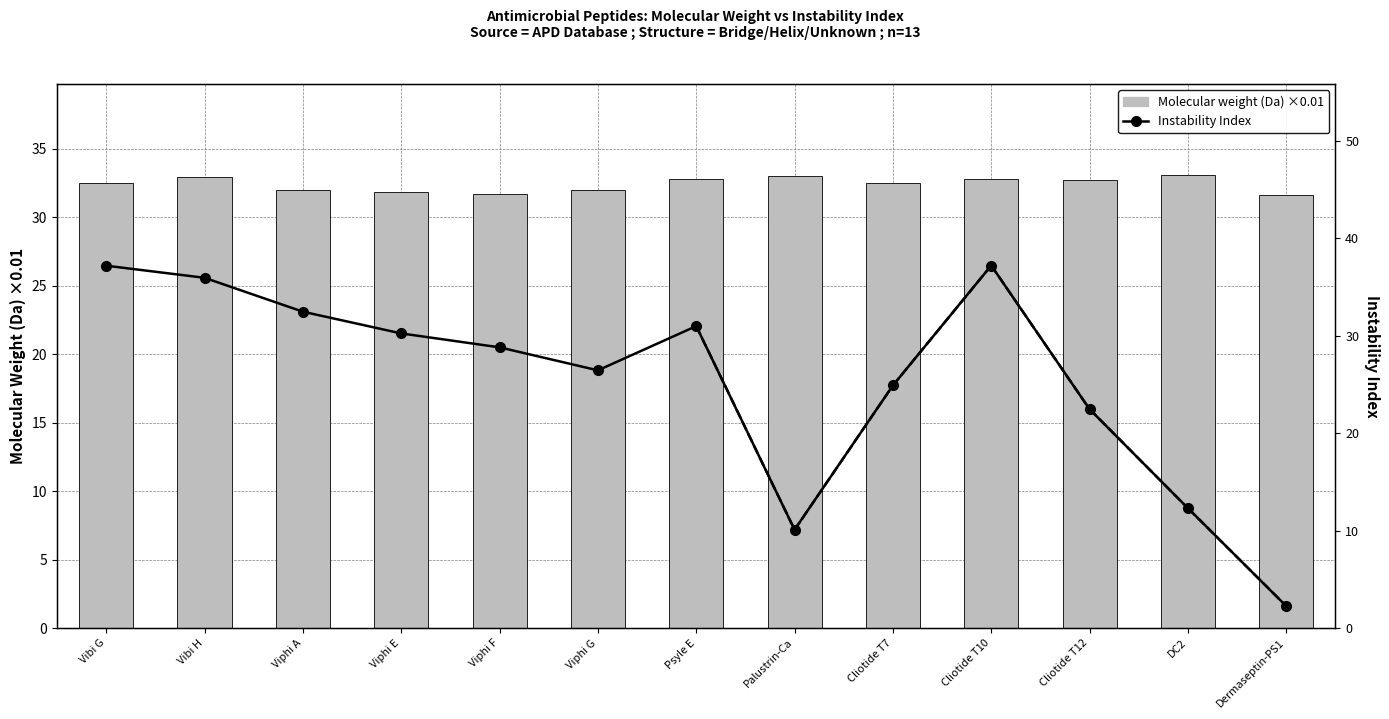

Reading left to right, list all the values displayed in this chart.

Molecular weight (Da) ×0.01: 32.5	33.0	32.0	31.8	31.7	32.0	32.8	33.0	32.5	32.8	32.7	33.1	31.6
Instability Index: 37.2	36.0	32.5	30.2	28.8	26.4	31.0	10.1	24.9	37.2	22.5	12.3	2.2